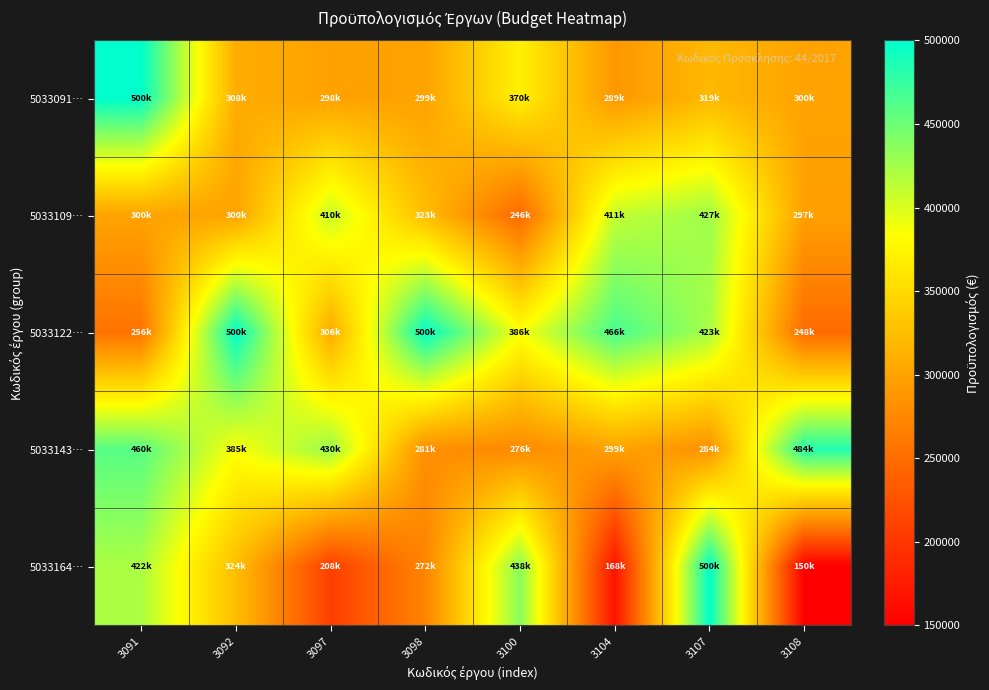

Rank the series by their maximum value, from lowest to highest.

5033109…, 5033143…, 5033122…, 5033164…, 5033091…